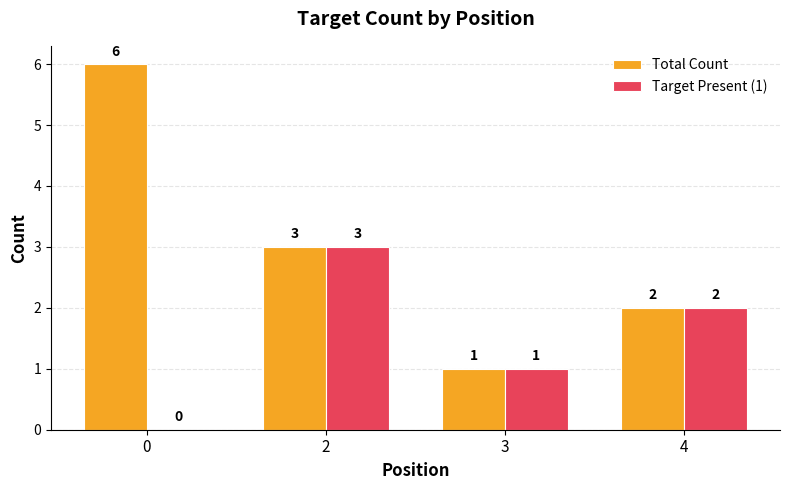

What is the highest value of the Target Present (1) series?

3